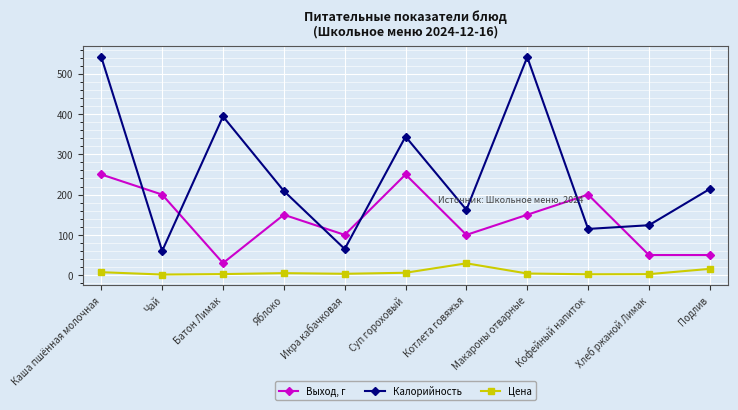

Which series has the largest total across all categories?

Калорийность